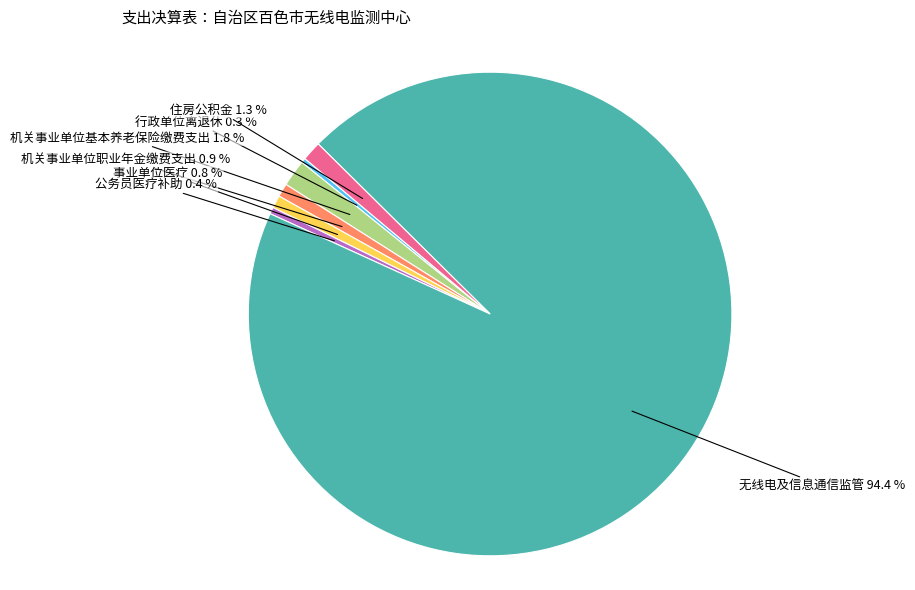

Does any single category account for the majority?

Yes